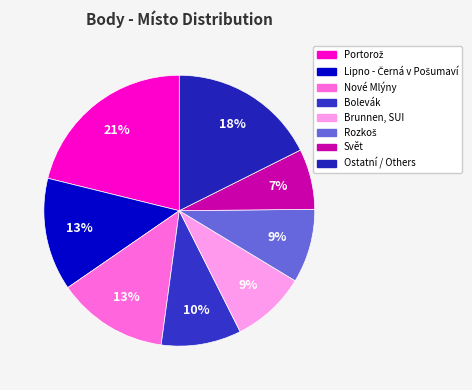

How many slices are in this pie chart?

8